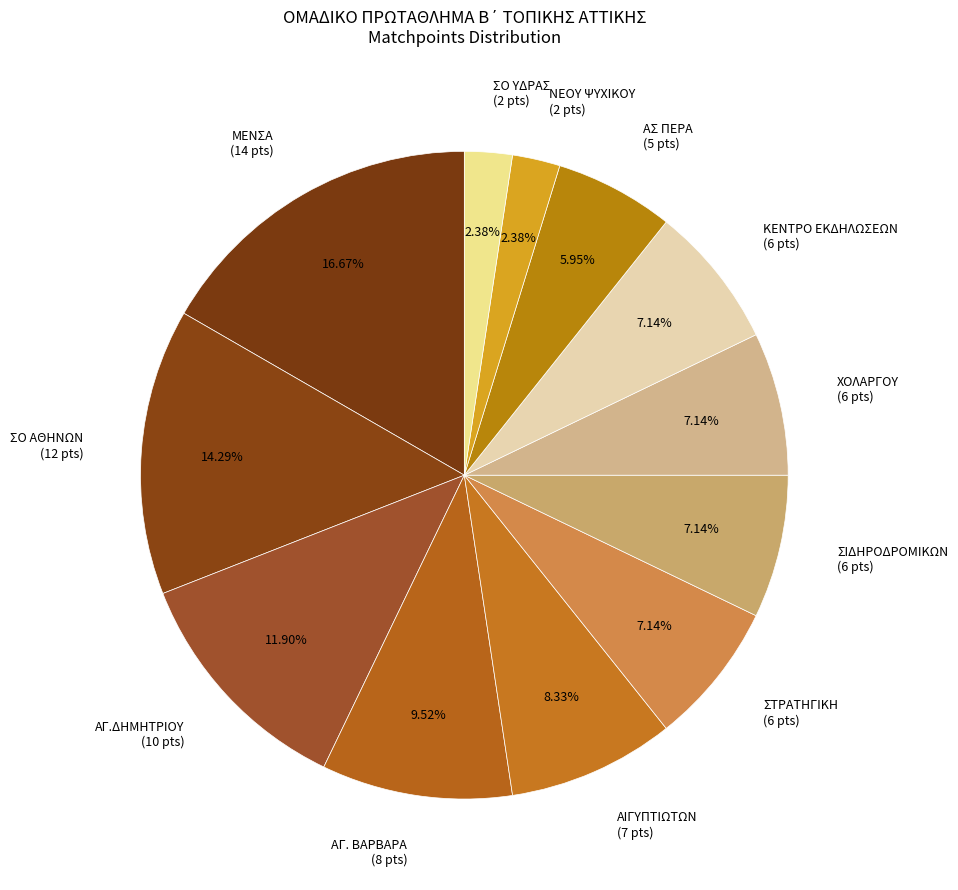

What is the ratio of the value at ΑΙΓΥΠΤΙΩΤΩΝ (7 pts) to the value at ΜΕΝΣΑ (14 pts)?

0.5